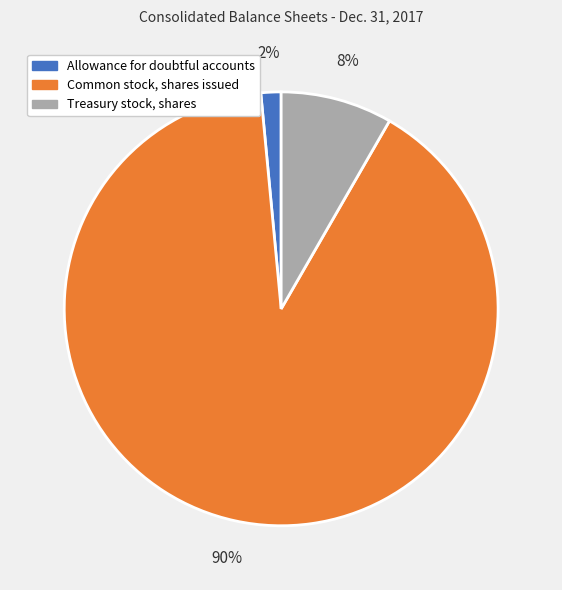

Rank the categories by value from lowest to highest.

Allowance for doubtful accounts, Treasury stock, shares, Common stock, shares issued